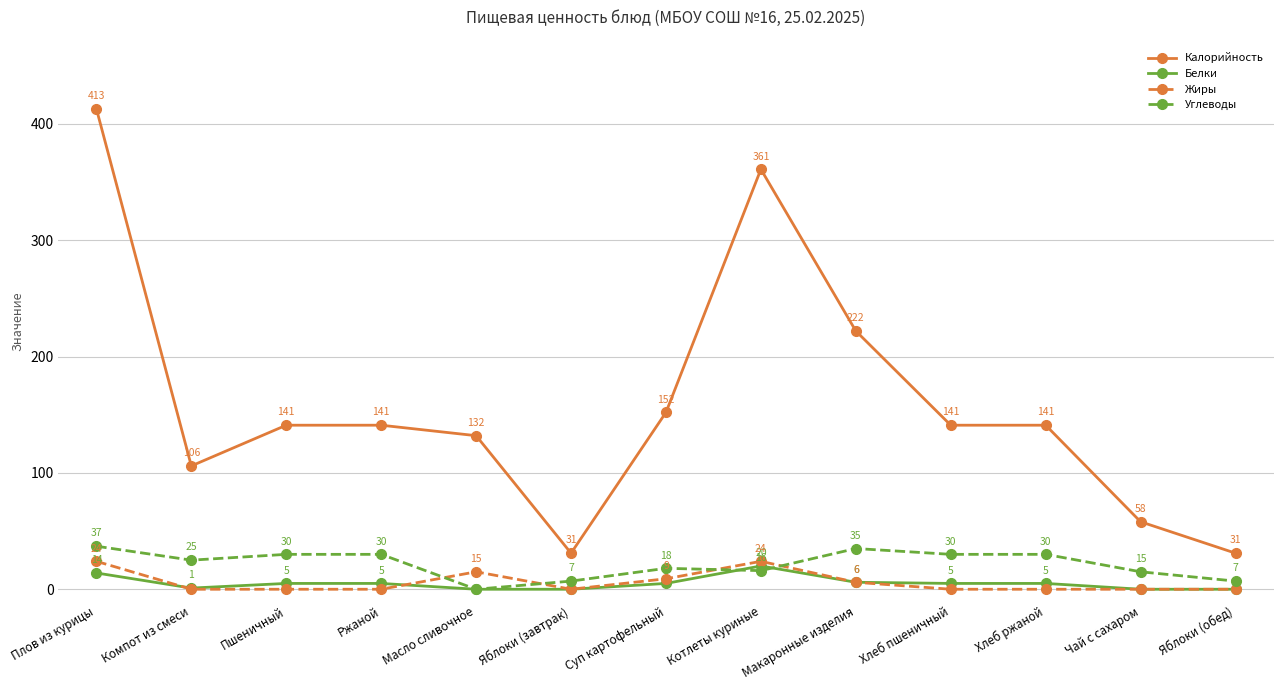

Which series has the largest range (max minus min)?

Калорийность